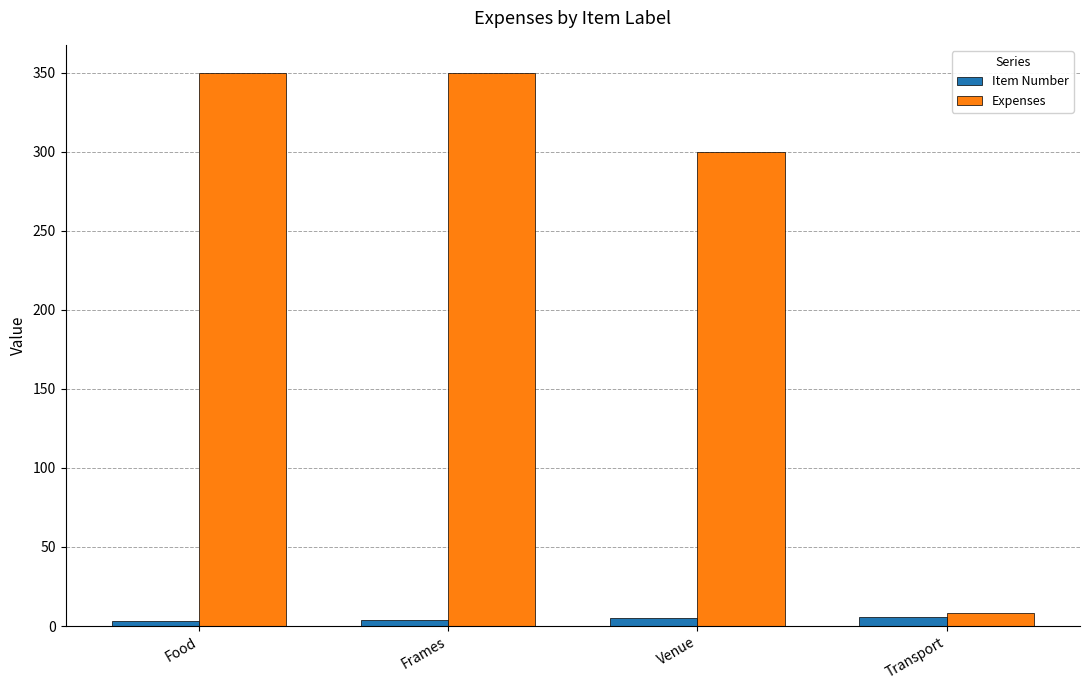

How many bars are there in each group?

2